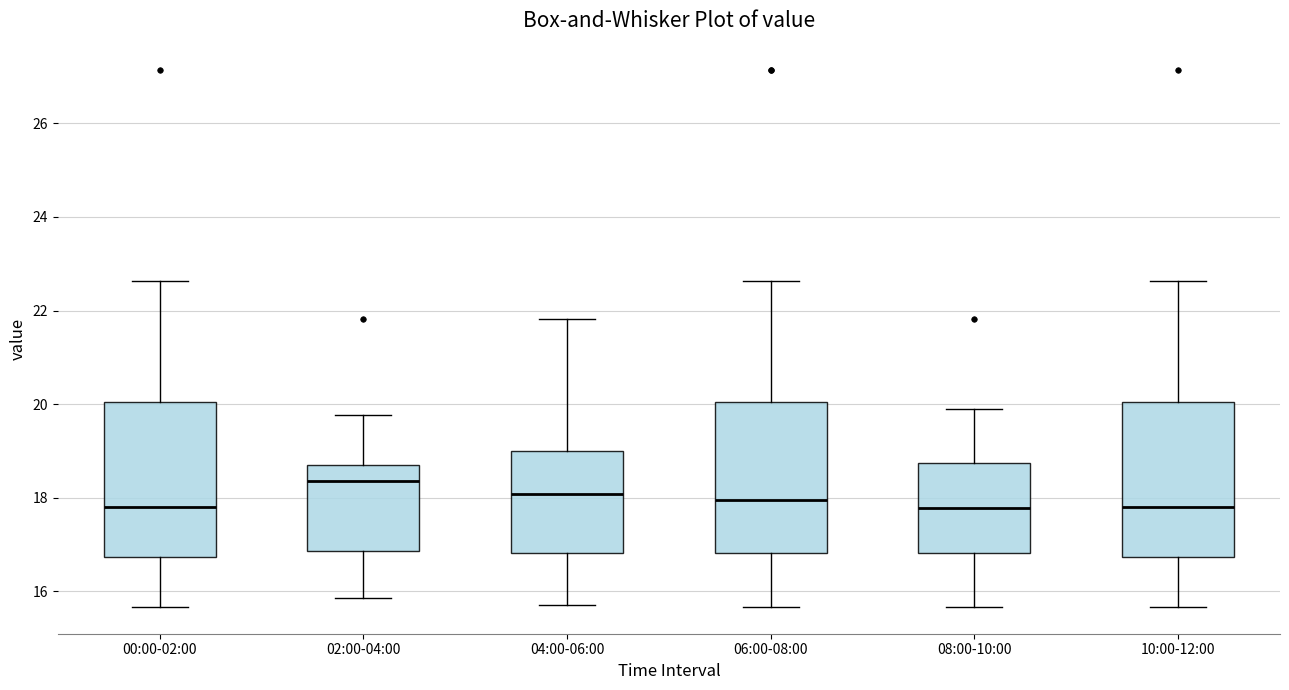

Reading left to right, transcribe this box plot: for each box, give where its median line is, the range the box spans, and where its two whiskers end, as read against the y-axis. The values are not printed on the chart, so give them approximately, as read against the axis.

00:00-02:00: median 17.8, box 16.8 to 20.0, whiskers 15.6 to 22.6
02:00-04:00: median 18.4, box 16.8 to 18.8, whiskers 15.8 to 19.8
04:00-06:00: median 18.0, box 16.8 to 19.0, whiskers 15.8 to 21.8
06:00-08:00: median 18.0, box 16.8 to 20.0, whiskers 15.6 to 22.6
08:00-10:00: median 17.8, box 16.8 to 18.8, whiskers 15.6 to 20.0
10:00-12:00: median 17.8, box 16.8 to 20.0, whiskers 15.6 to 22.6